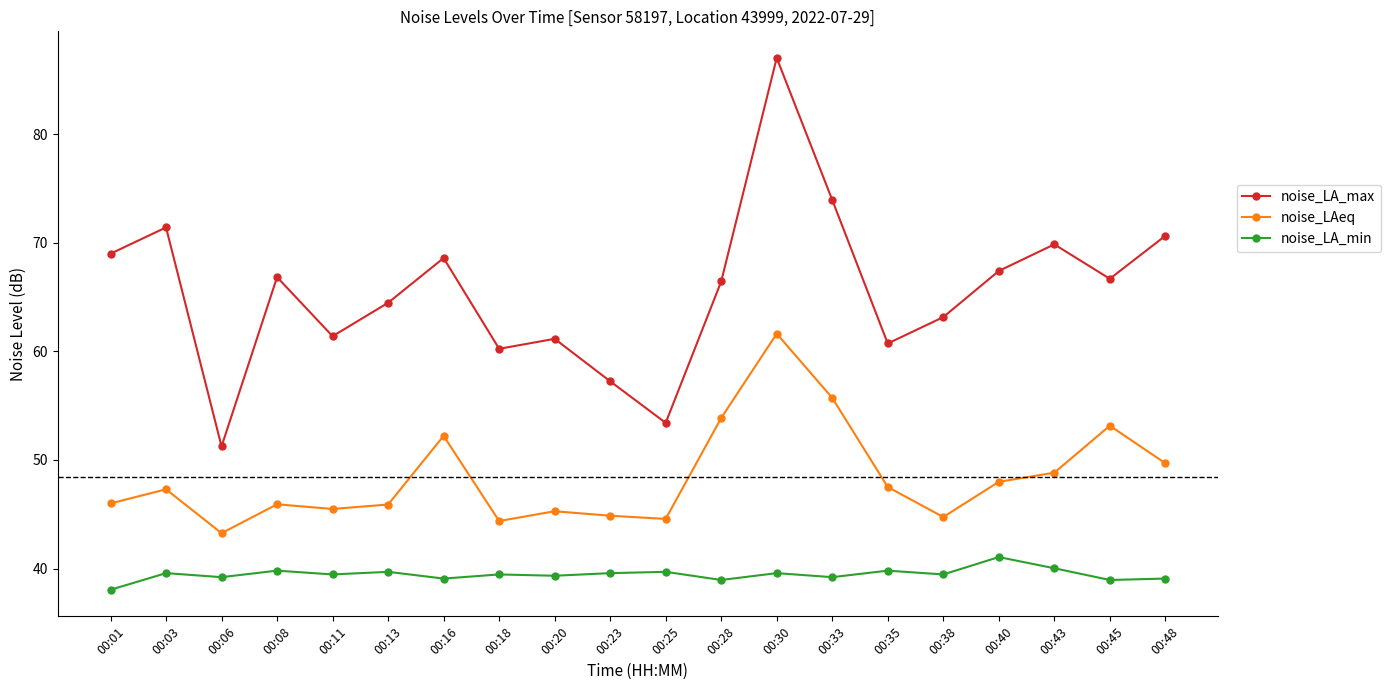

Is the value of noise_LA_min at 00:03 greater than the value of noise_LA_max at 00:40?

No